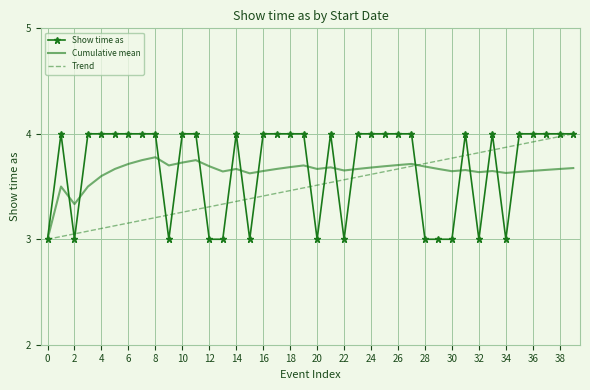

What is the maximum value shown in the chart?

4.0